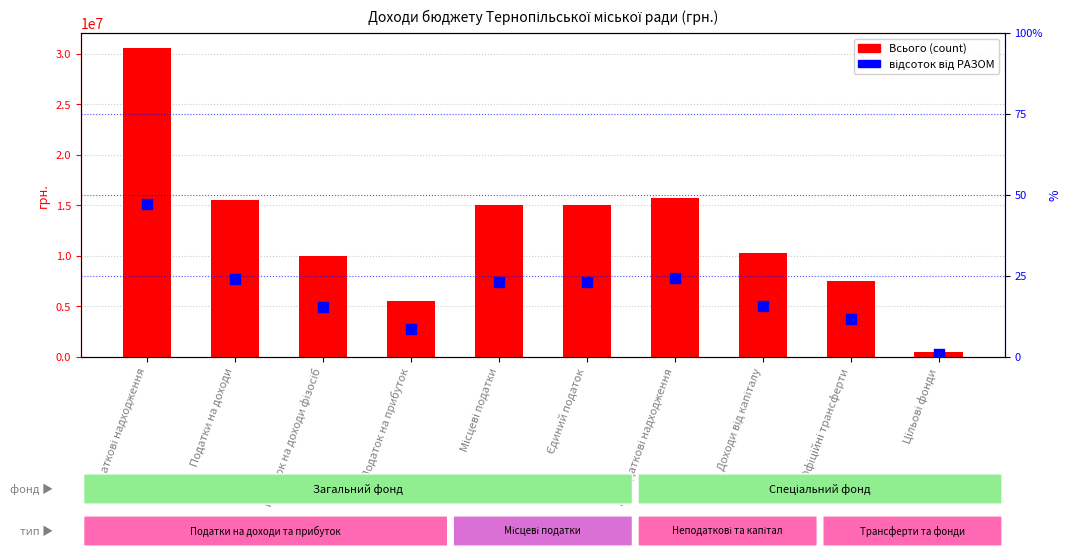

Which series has the widest spread of Y values?

Всього (count)